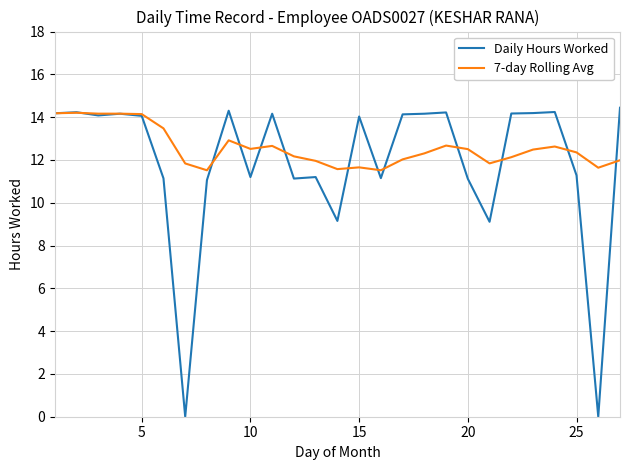

True or false: Daily Hours Worked has more than 0 interior local peaks.

True